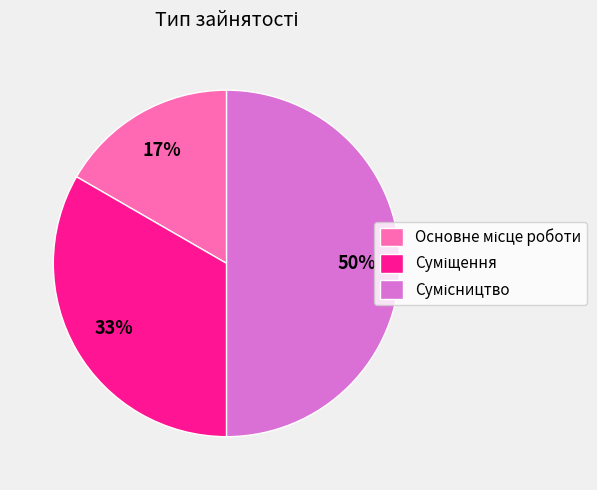

Count the number of slices in the pie.

3